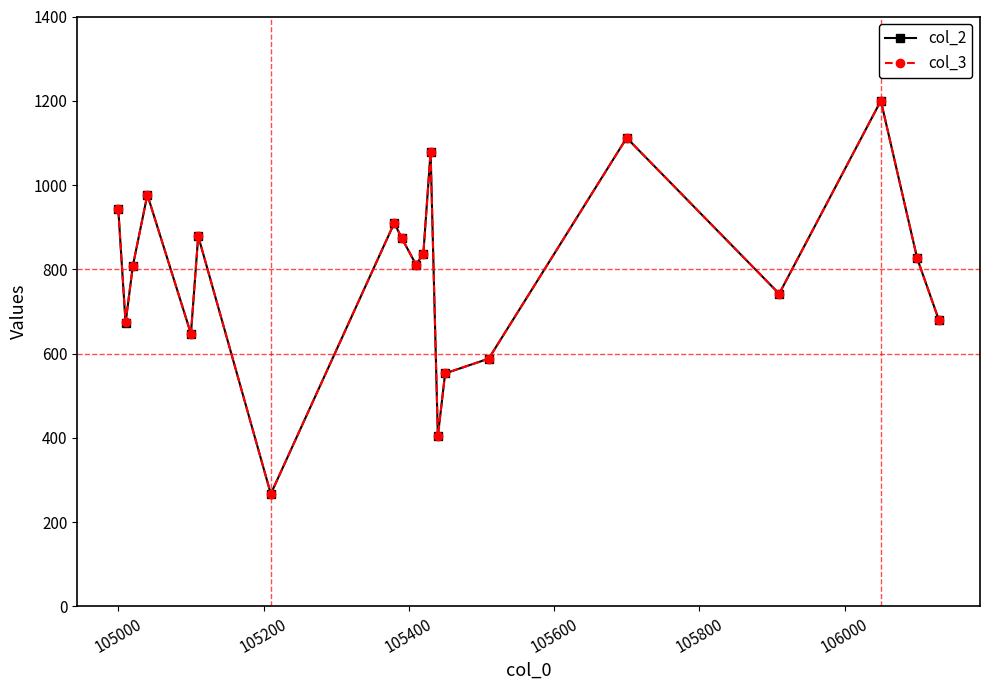

What is the value of the col_3 point at the 19th from the left?

826